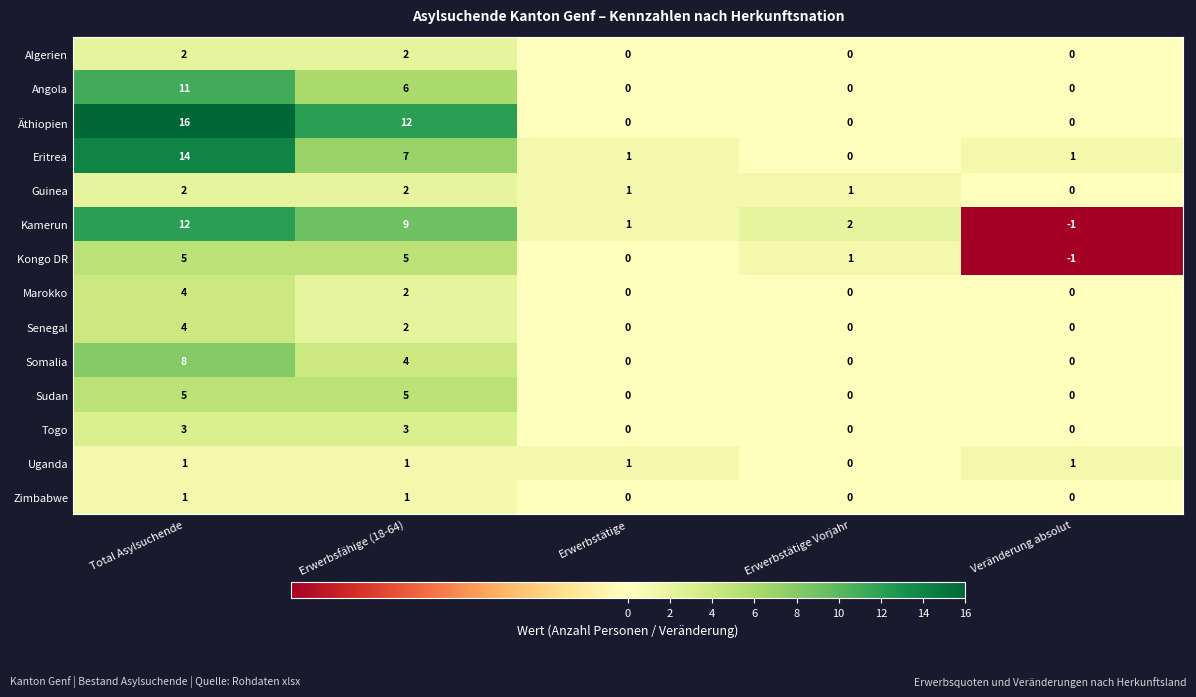

At which category is the sum across all series the highest?

Total Asylsuchende